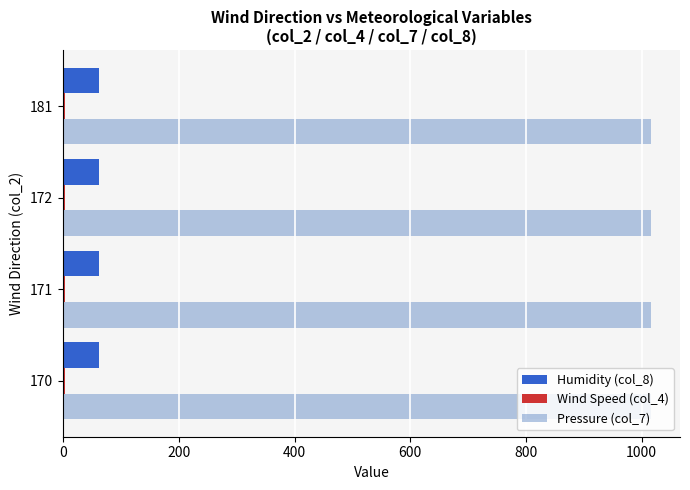

Count the number of categories in the chart.

4